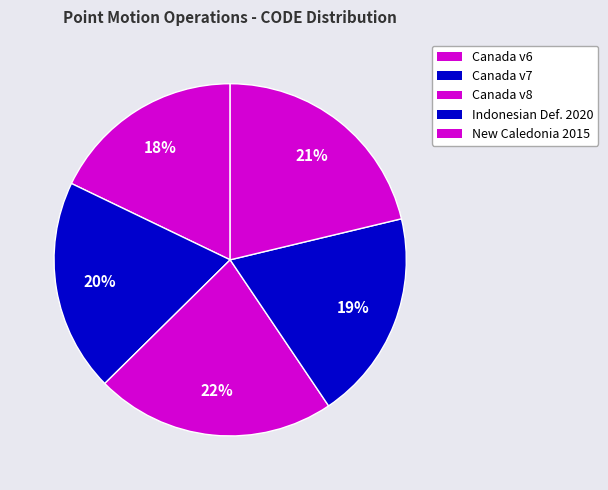

How many slices are in this pie chart?

5